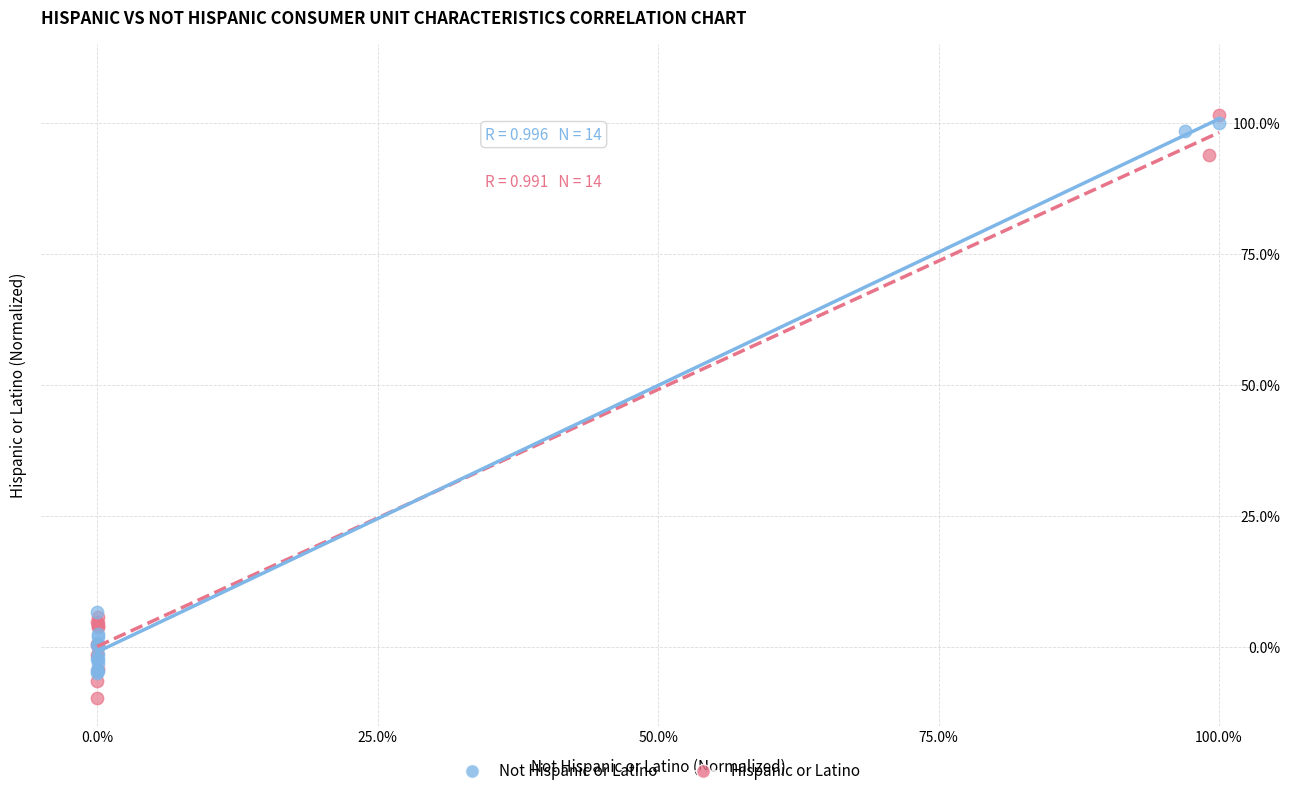

Which series reaches the minimum Y coordinate?

Hispanic or Latino